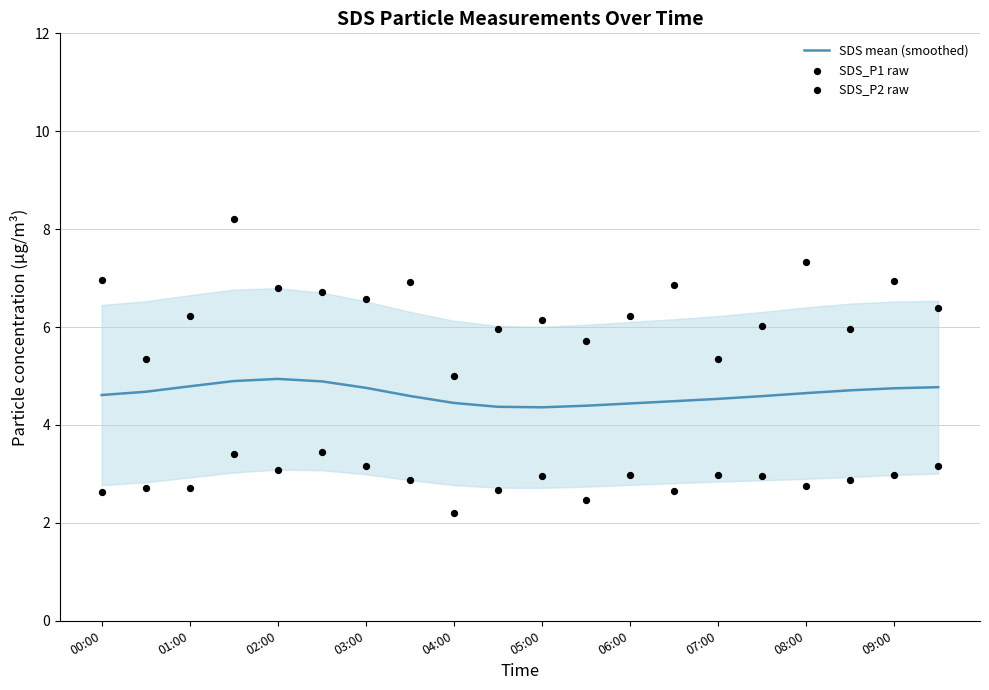

Which series contains the lowest Y value?

SDS_P2 raw